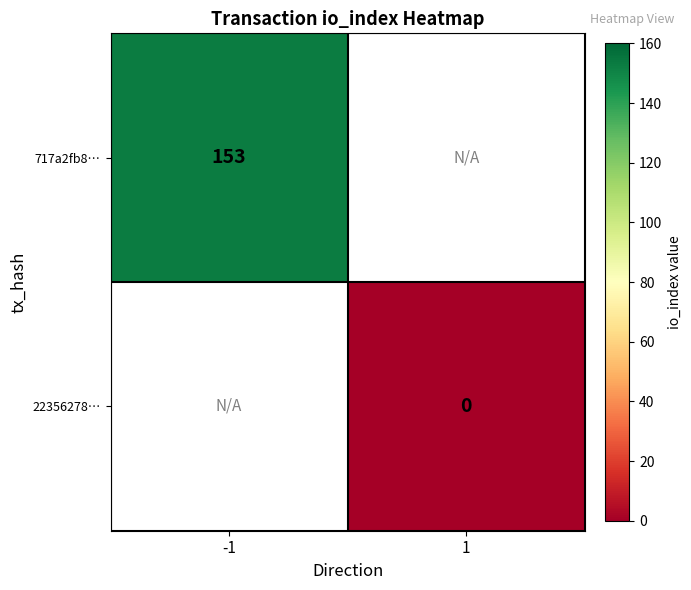

Which label corresponds to the largest value in the chart?

-1